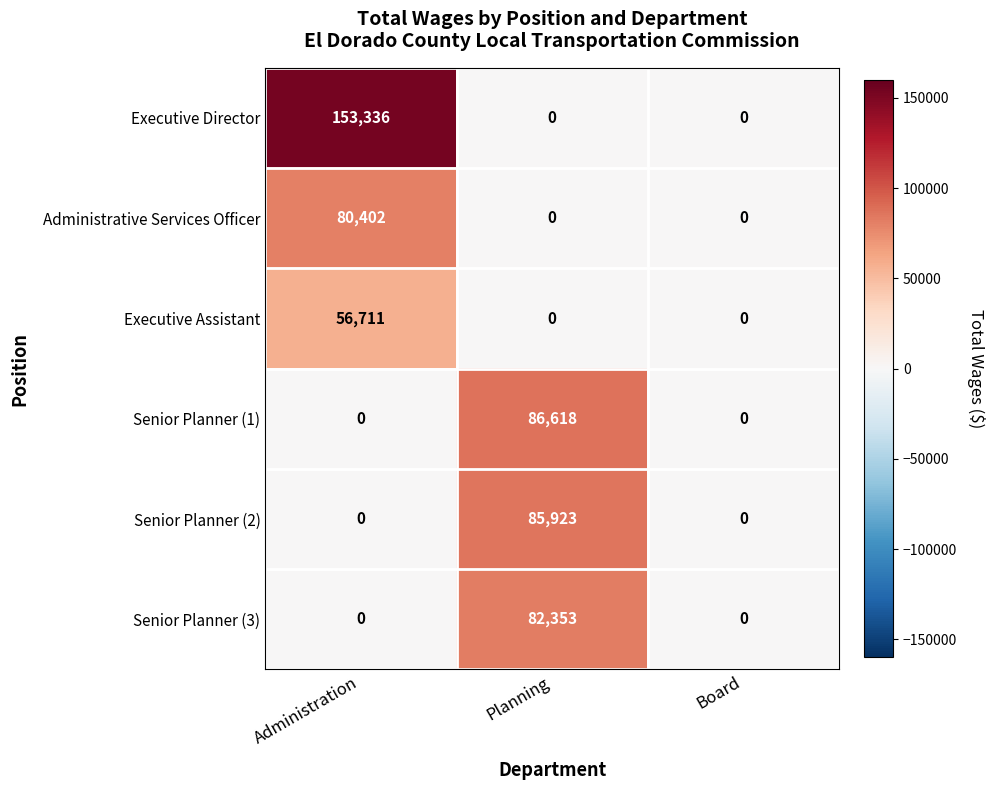

Which category has the highest value across all series?

Administration